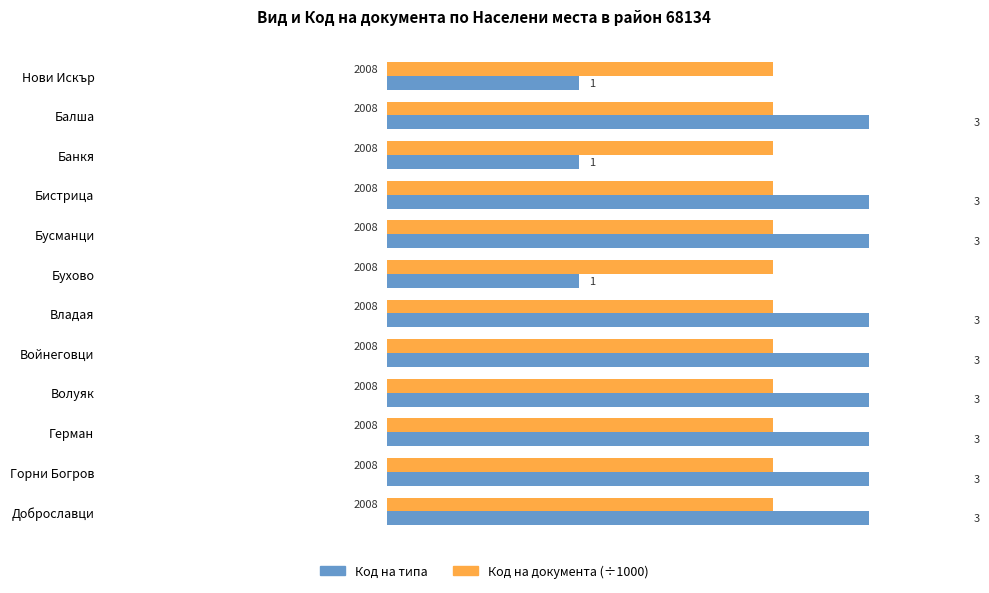

What position from the right is −0.5?

10